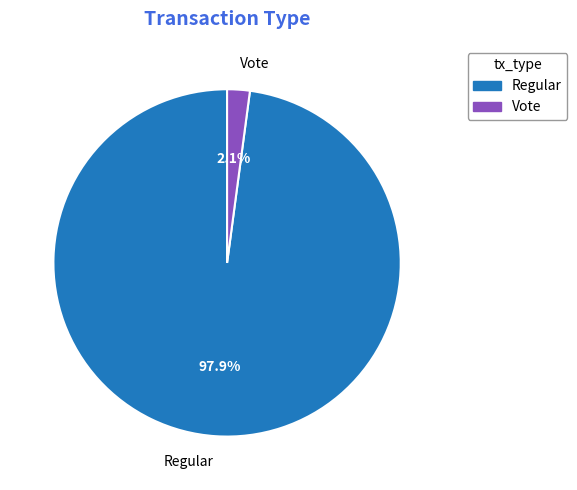

Does Regular represent more than half of the total?

Yes